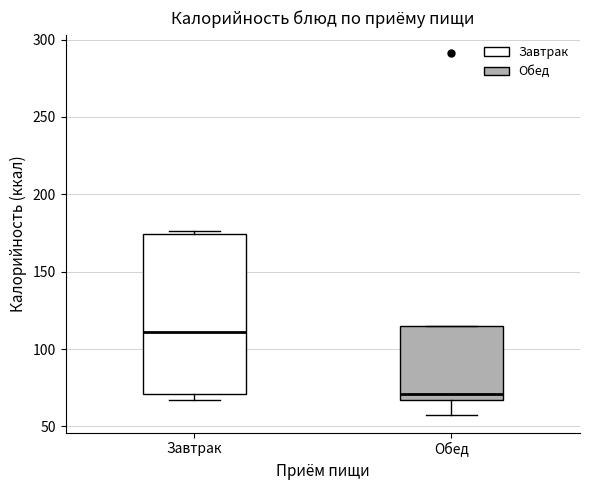

Comparing the boxes themselves (not the whiskers), which one is the tallest?

Завтрак